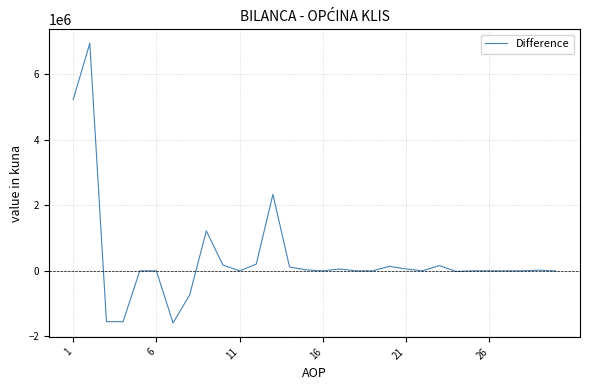

What is the minimum value shown in the chart?

-1589276